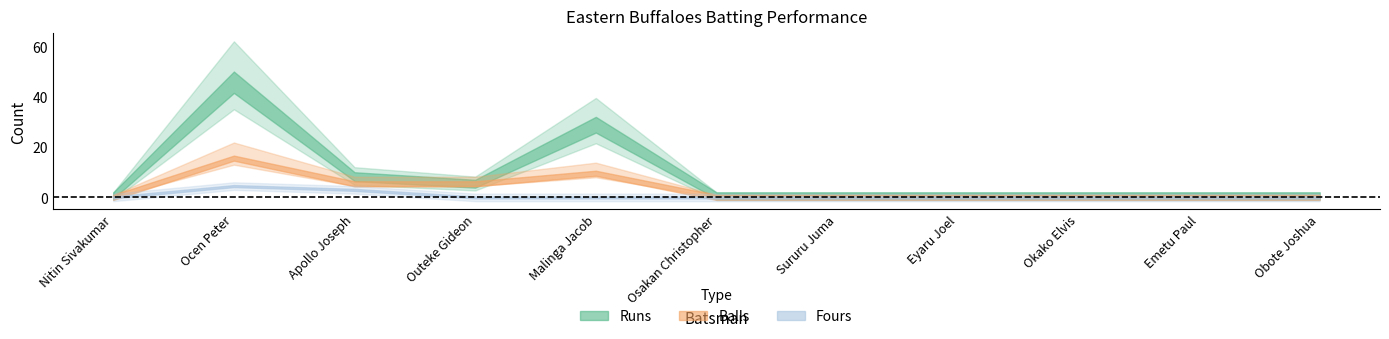

In Runs, how many points are lower than both neighbors (excluding endpoints)?

1